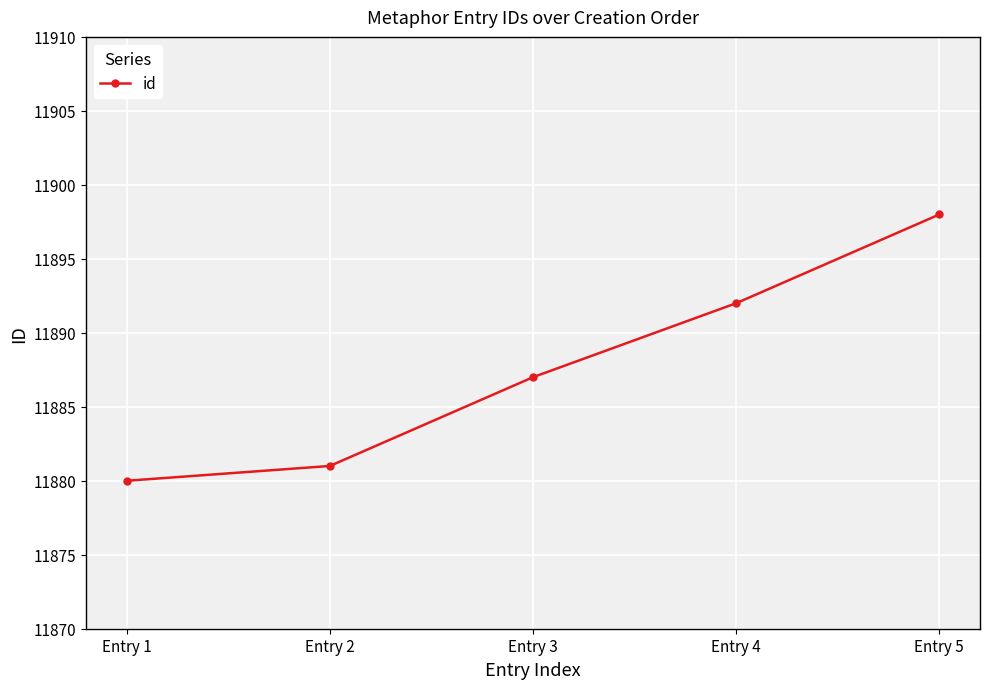

What is the value of the 1st point from the left?

11880